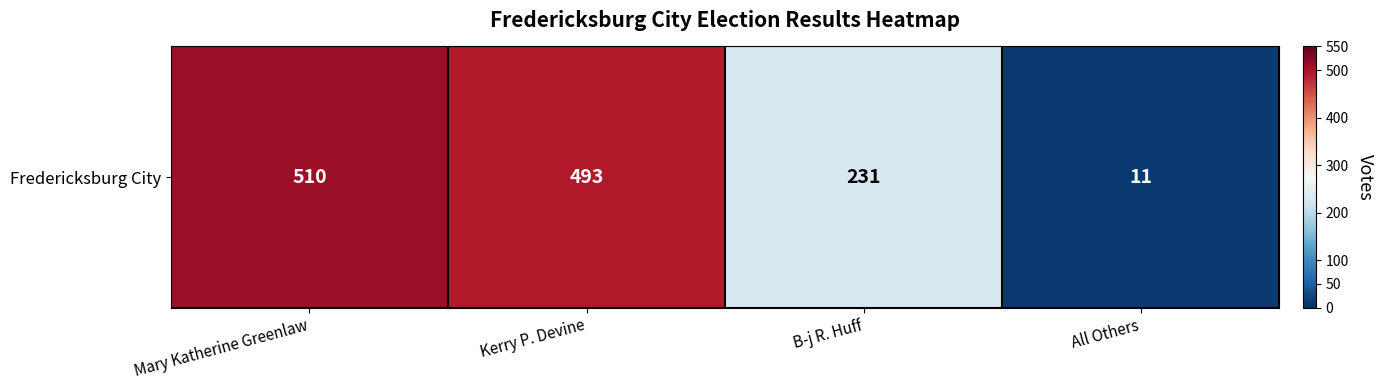

Reading left to right, transcribe all the data shown in this chart.

Mary Katherine Greenlaw=510	Kerry P. Devine=493	B-j R. Huff=231	All Others=11